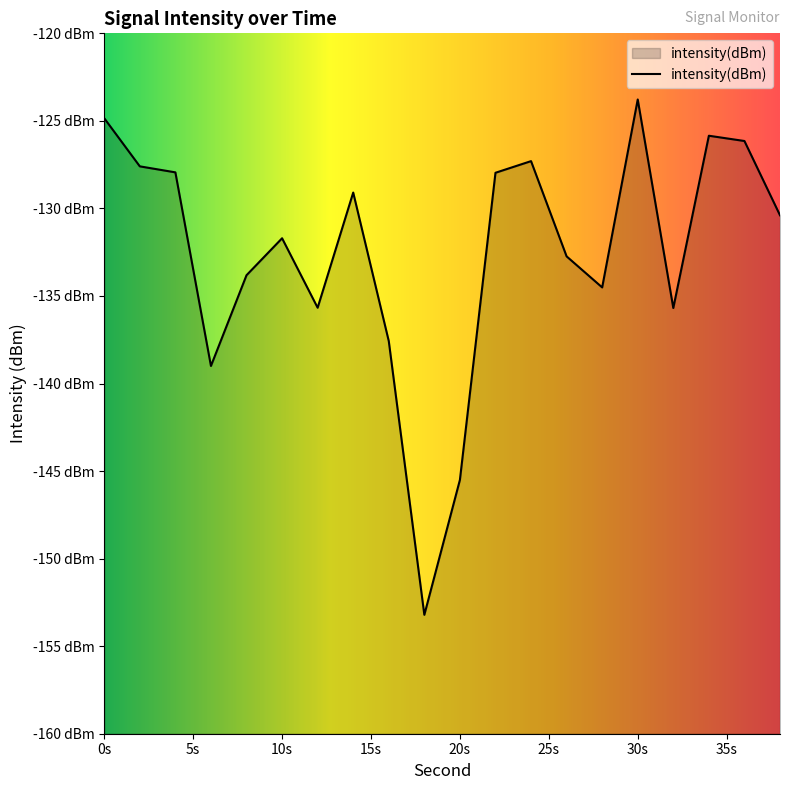

List the labels in order of value, smallest first.

18, 20, 6, 16, 32, 12, 28, 8, 26, 10, 38, 14, 22, 4, 2, 24, 36, 34, 0, 30